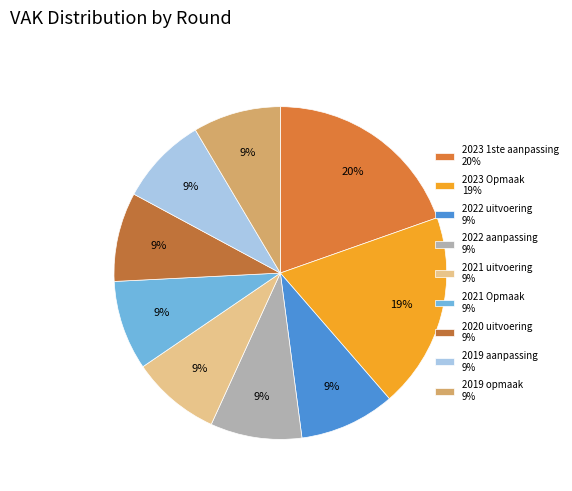

How many segments does this pie chart have?

9